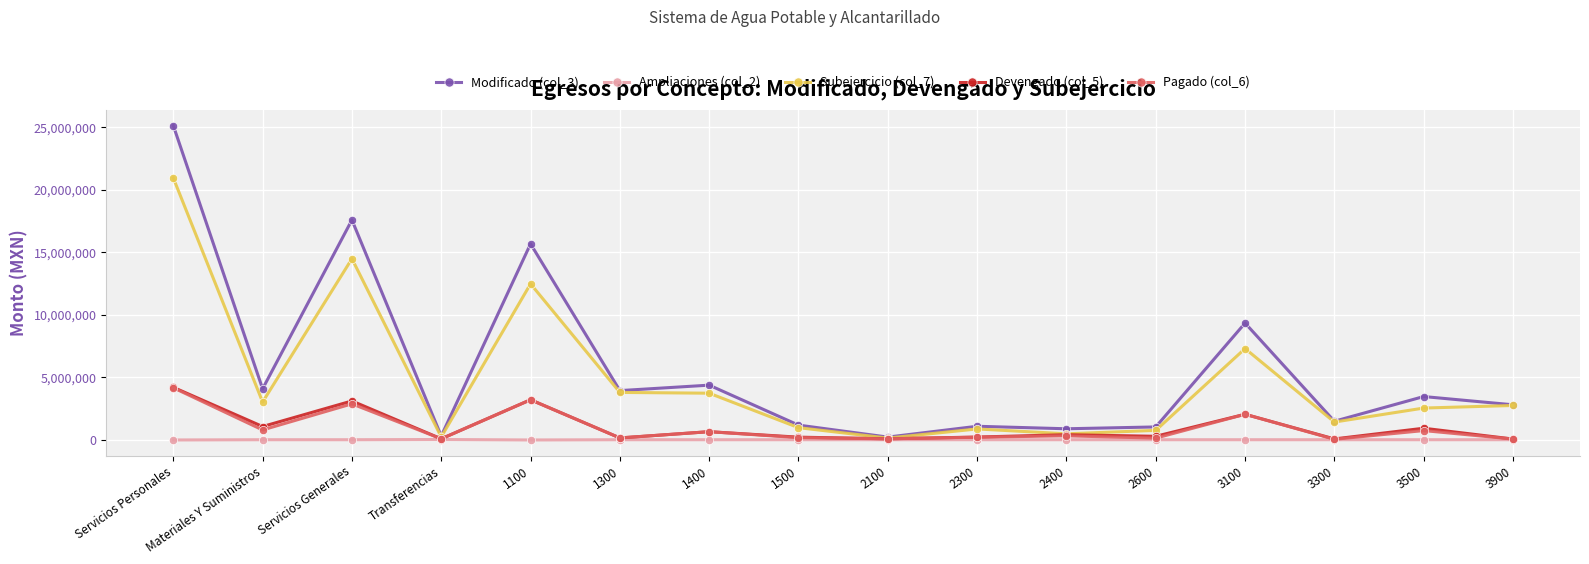

At how many categories does at least one series exceed 7249820?

4